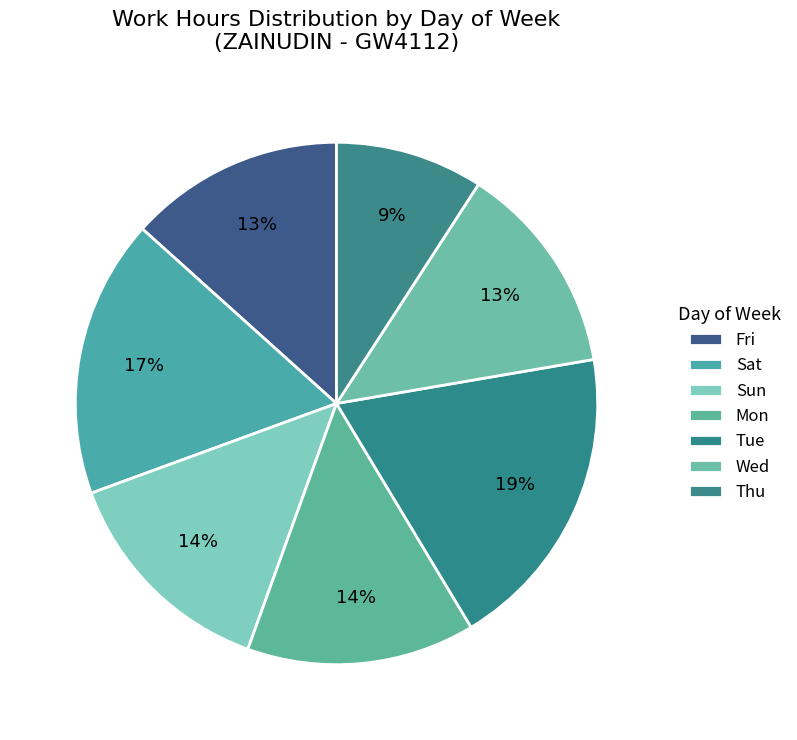

Count the number of slices in the pie.

7